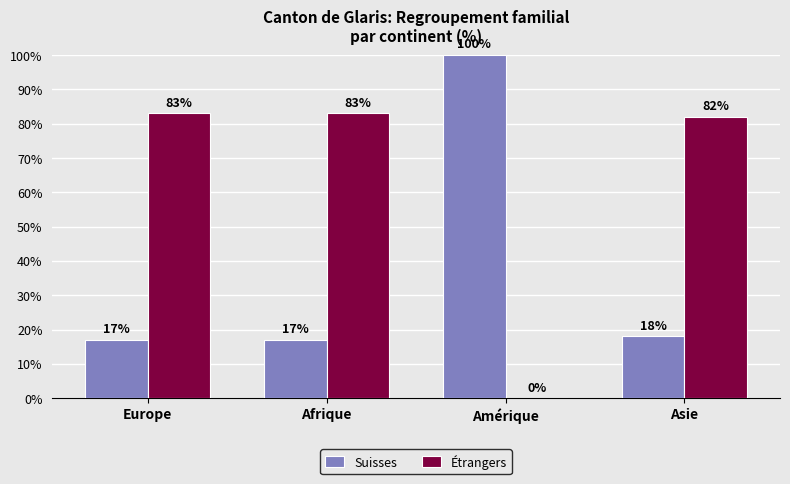

Reading left to right, extract all data points from this chart.

Suisses: Europe=17	Afrique=17	Amérique=100	Asie=18
Étrangers: Europe=83	Afrique=83	Amérique=0	Asie=82